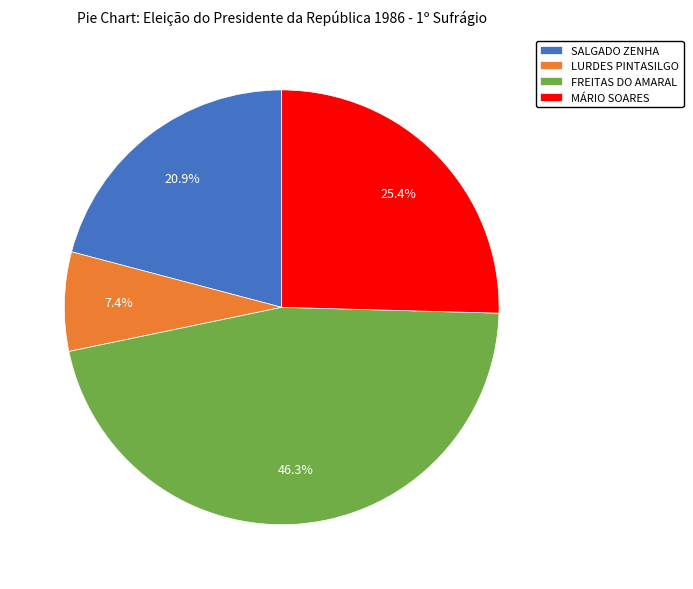

What is the ratio of the value at LURDES PINTASILGO to the value at MÁRIO SOARES?

0.3